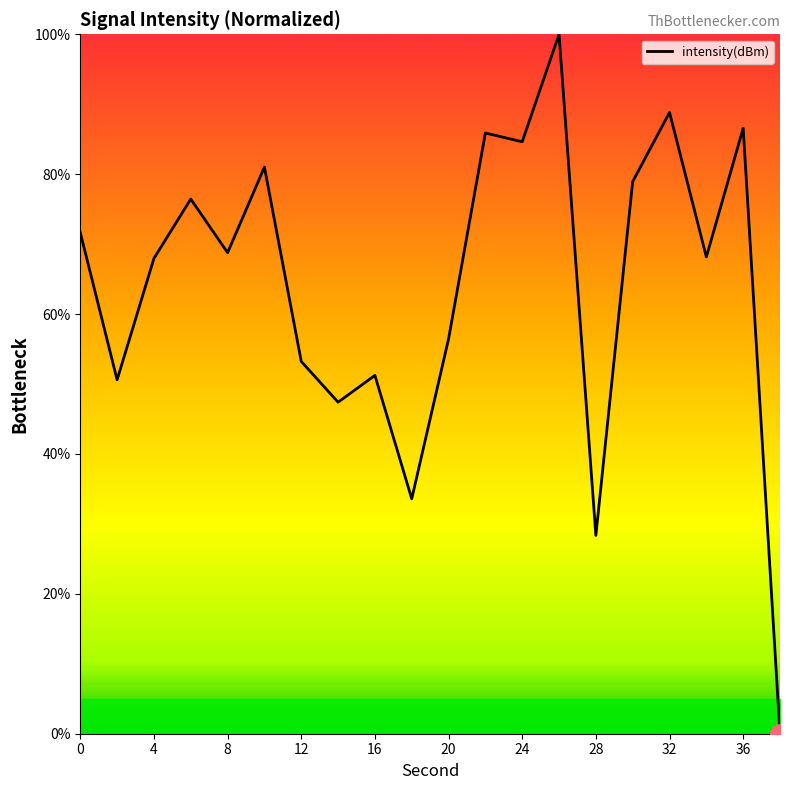

What is the greatest value displayed?

100.0